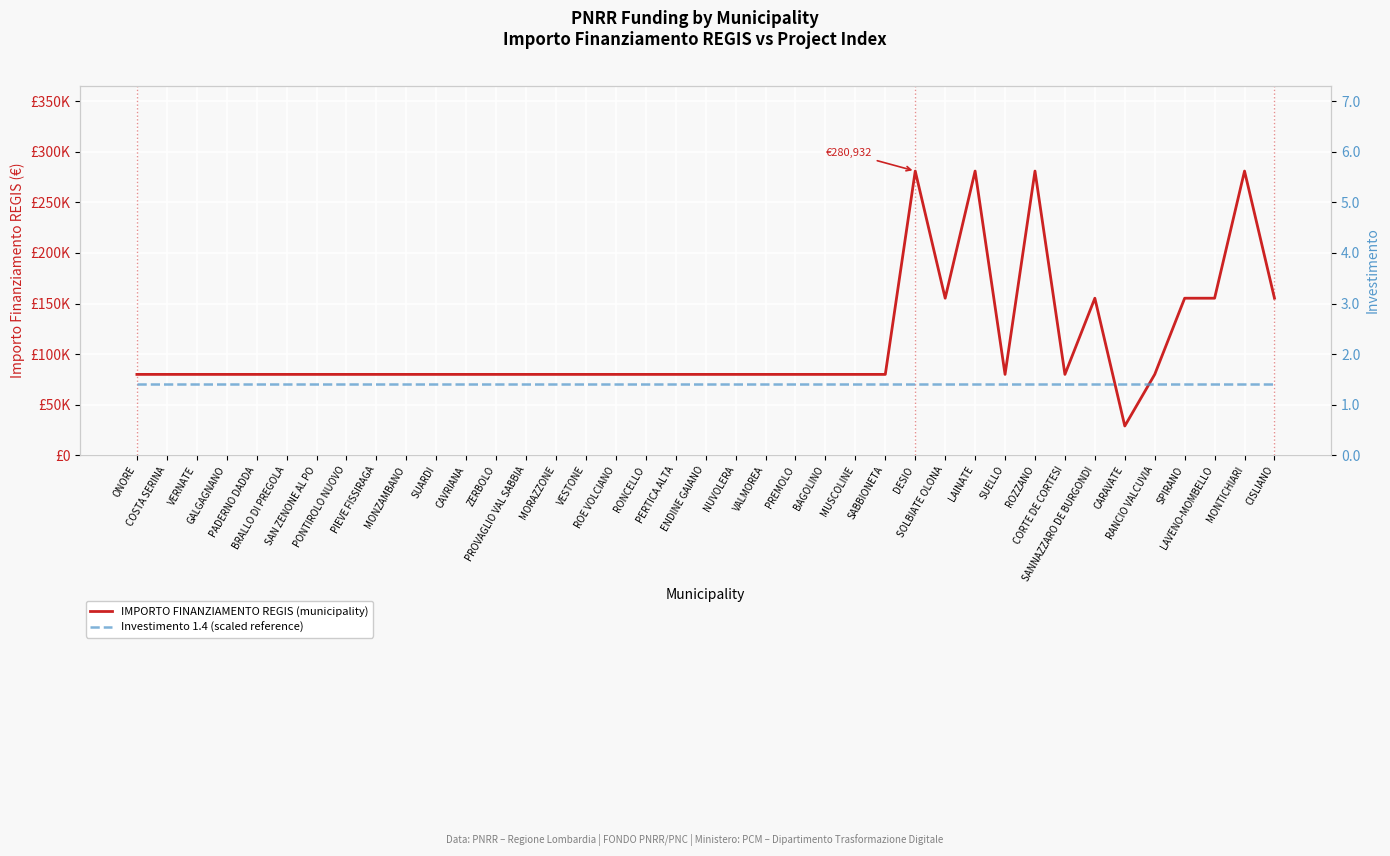

Which series has the widest spread of values?

IMPORTO FINANZIAMENTO REGIS (municipality)